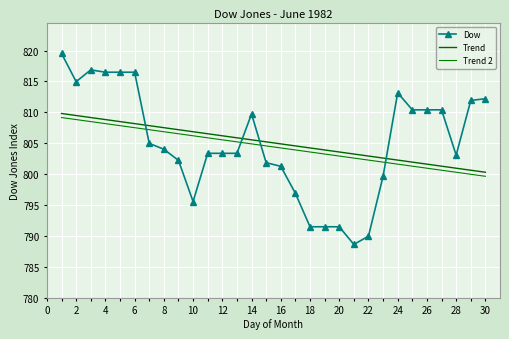

At which category does Dow reach its first local valley?

2